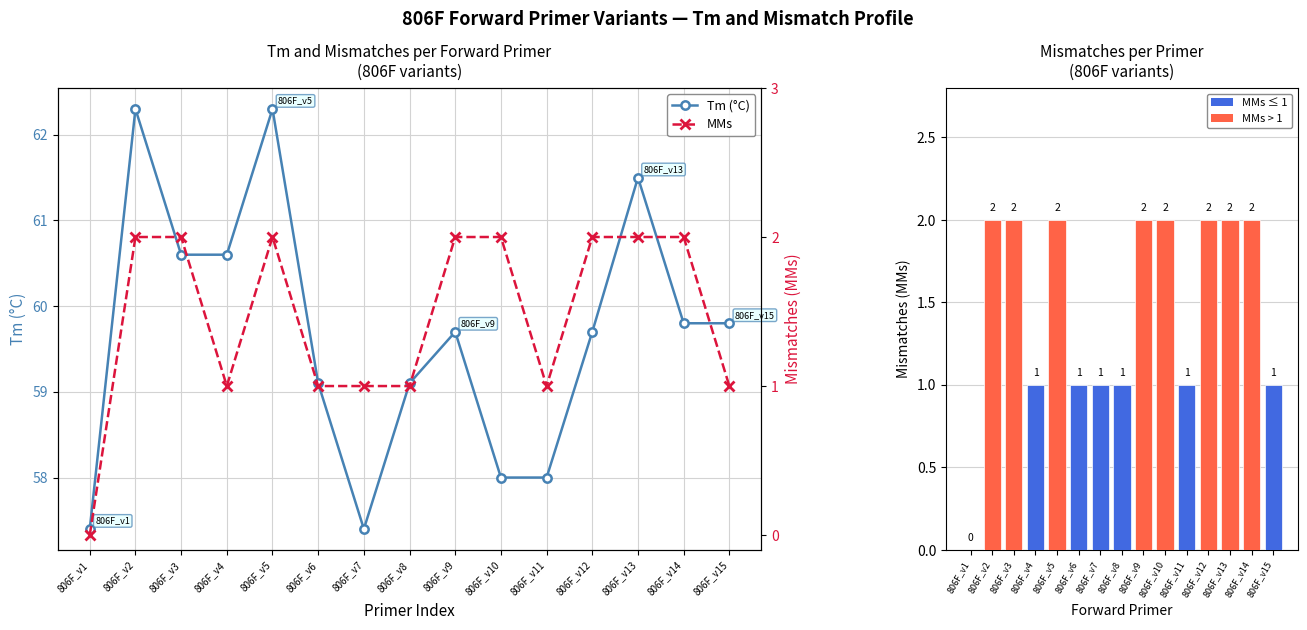

Rank the series at 806F_v10 from lowest to highest value.

MMs, Tm (°C)